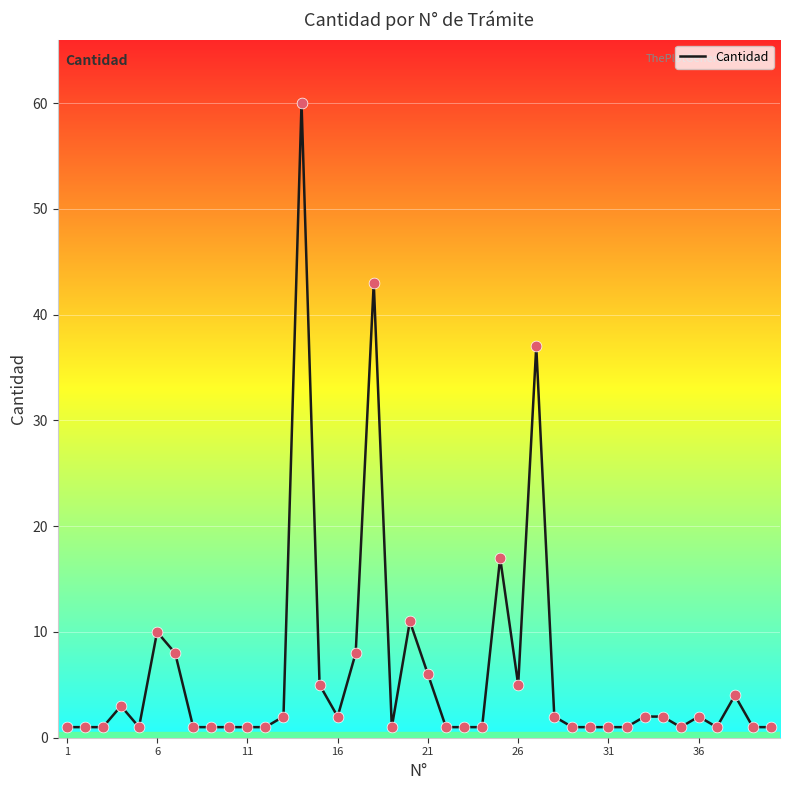

What is the difference between the maximum and minimum values?

59